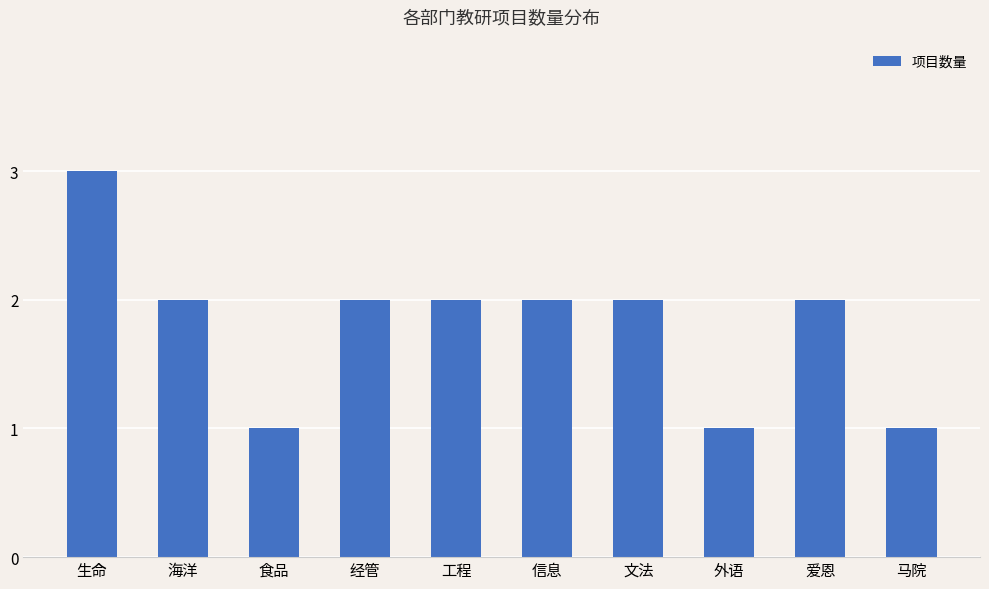

Approximately how many times larger is the value at 经管 compared to 食品?

2.0